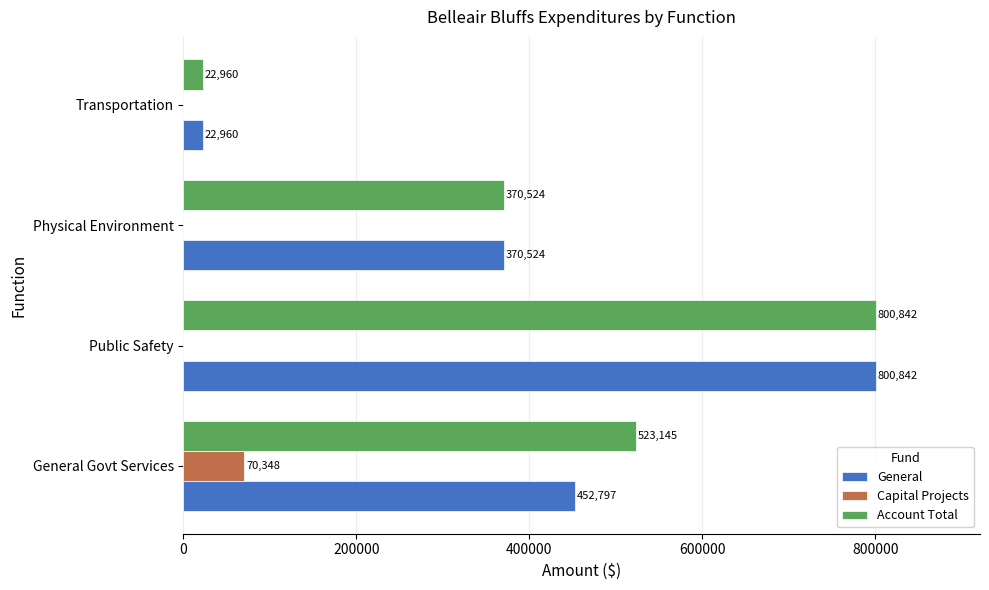

True or false: Capital Projects has a value of 39623 at Transportation.

False